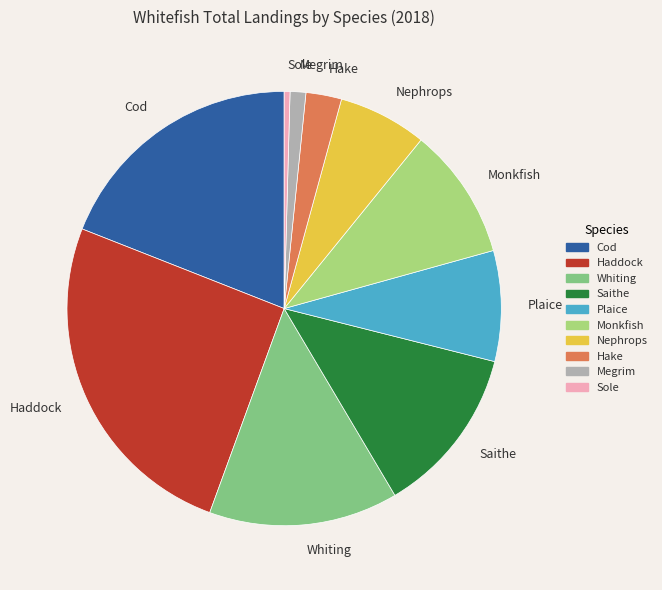

Rank the categories by value from lowest to highest.

Sole, Megrim, Hake, Nephrops, Plaice, Monkfish, Saithe, Whiting, Cod, Haddock